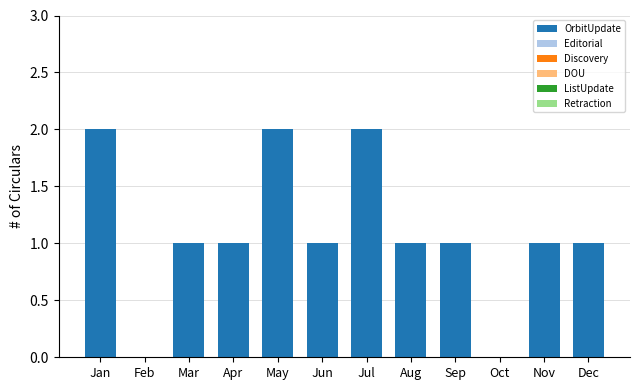

Between Feb and Mar, which is larger?

Mar